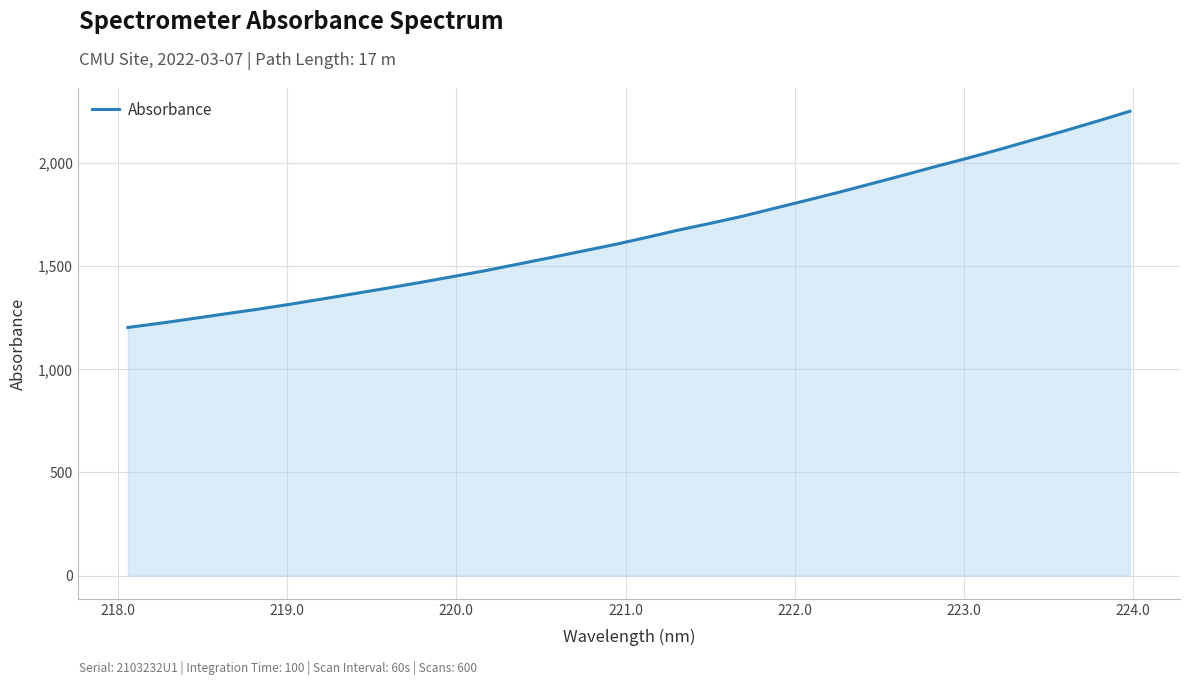

What is the difference between the maximum and minimum values?

1048.6